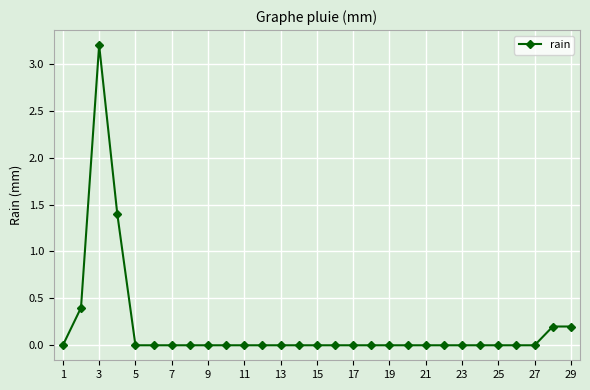

What is the difference between the second highest and minimum values?

1.4